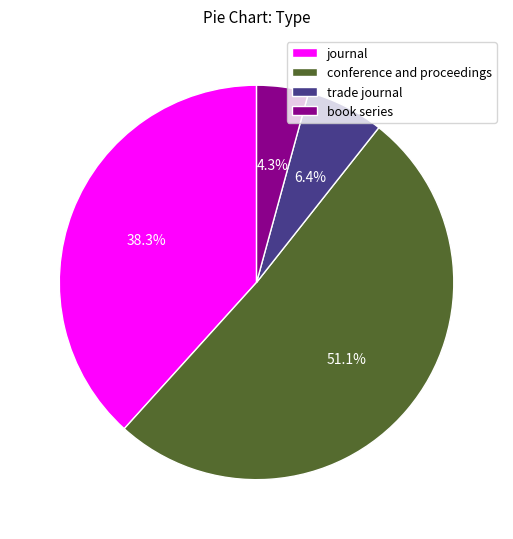

To the nearest percent, what percentage of the pie is trade journal?

6%